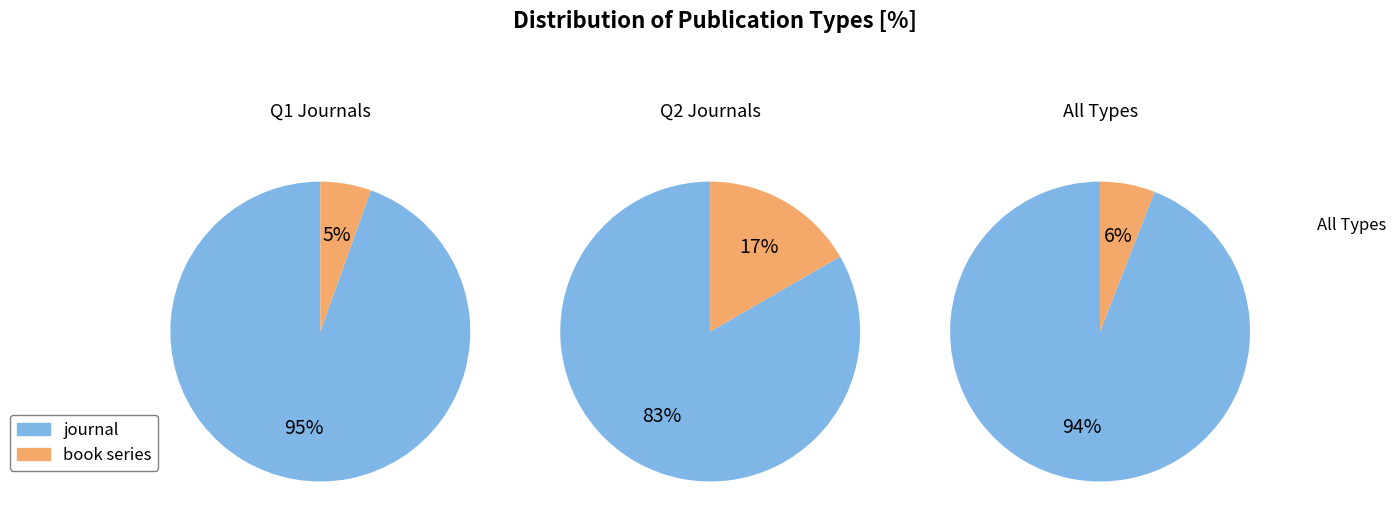

Is it true that book series is 1% of the pie?

False